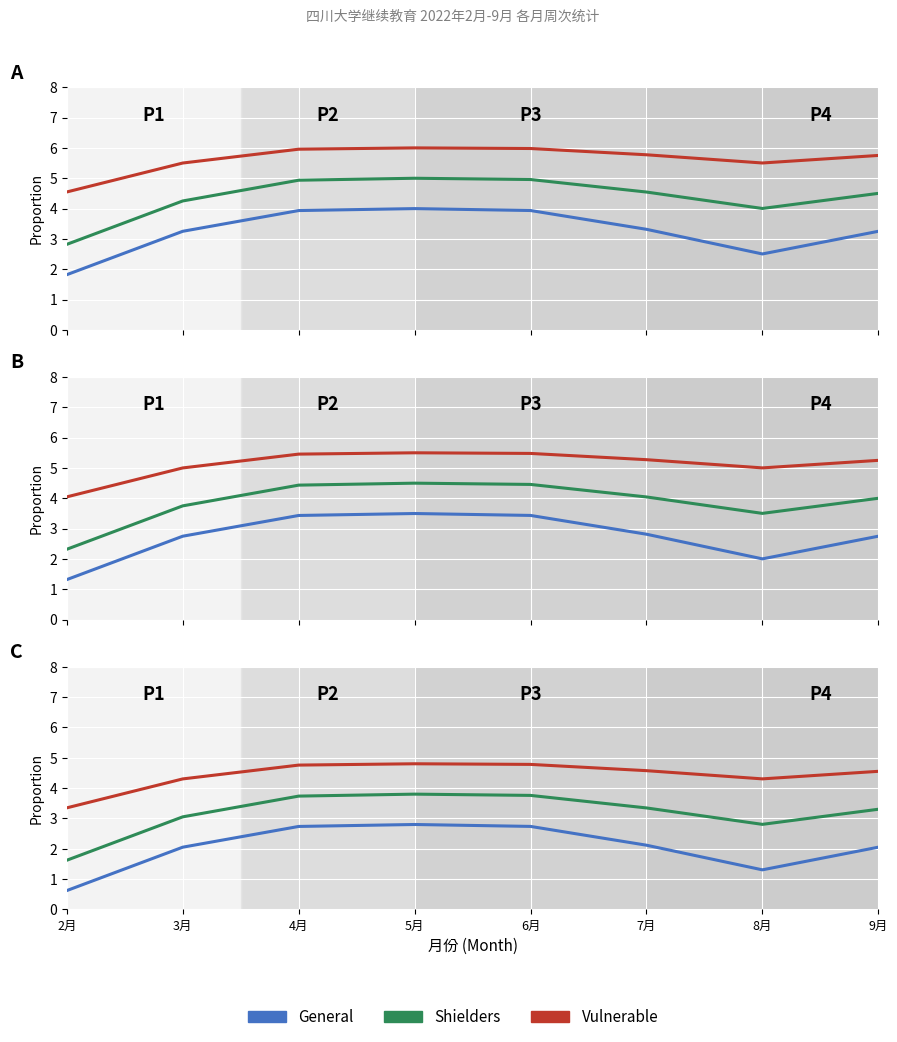

Count the number of categories in the chart.

8